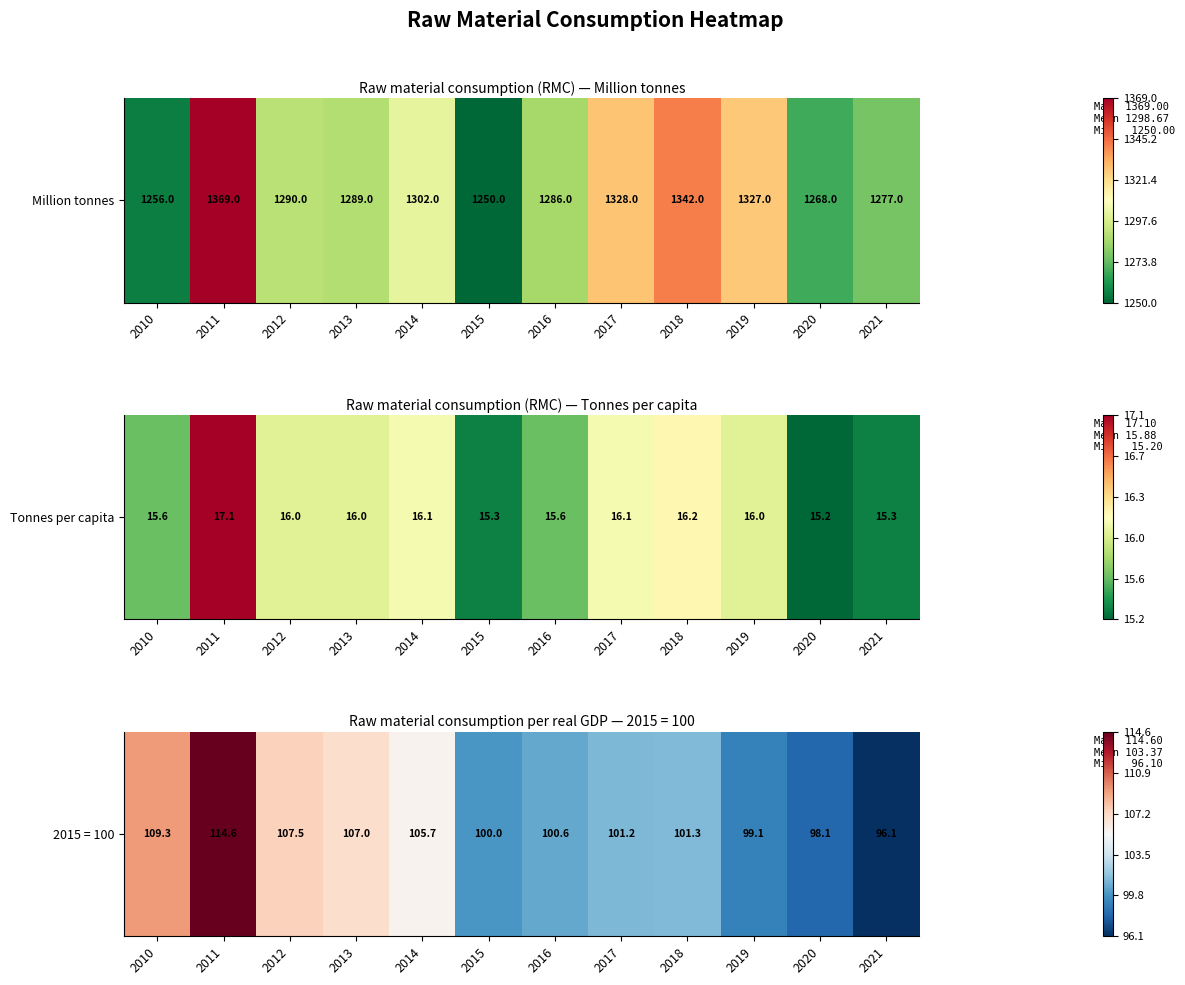

What is the greatest value displayed?

114.6